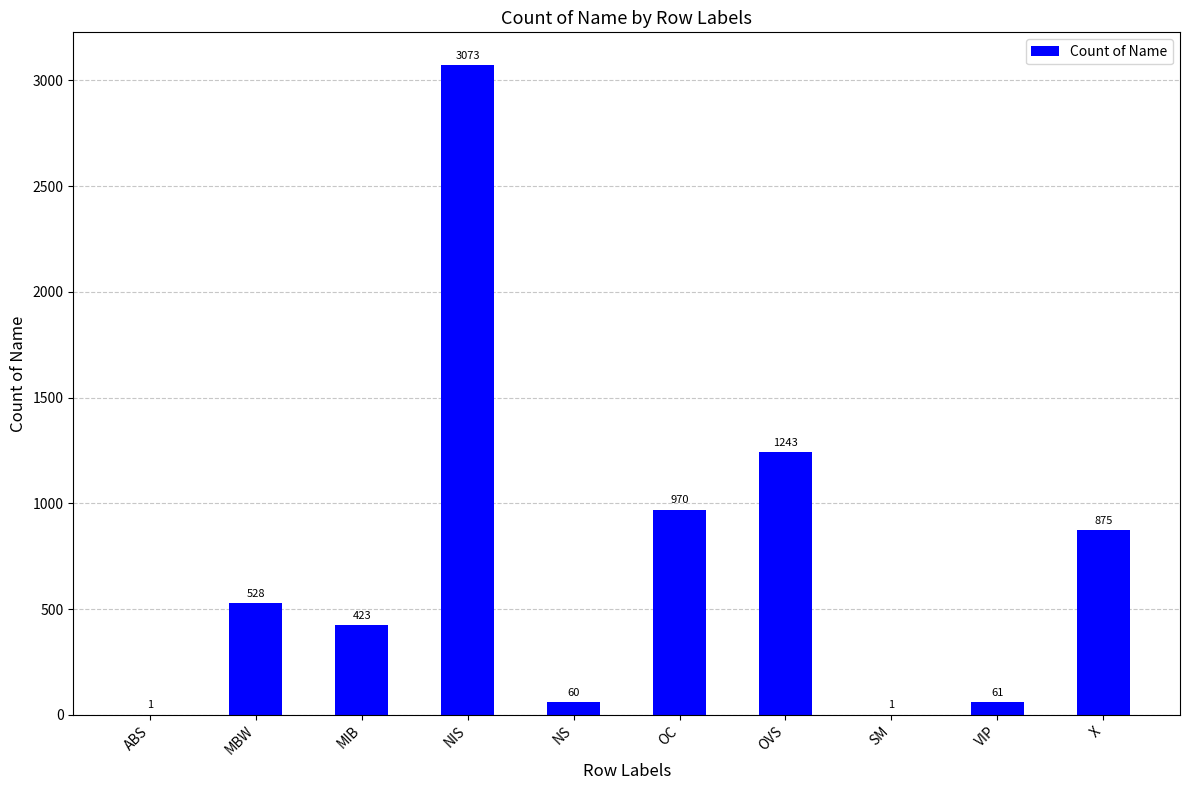

The chart shows a value of 1 at SM. True or false?

True